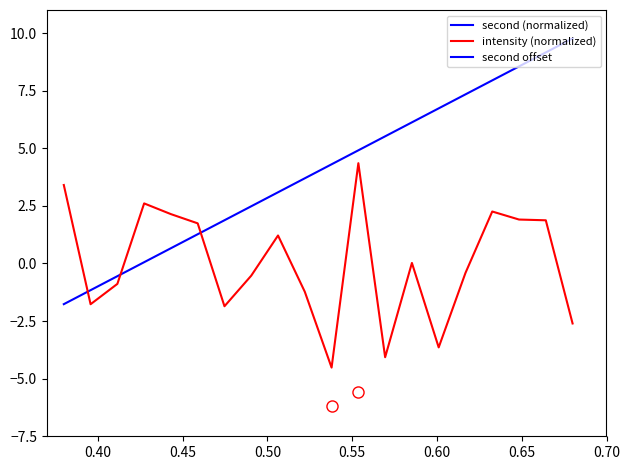

What is the minimum value for second_vals?

-1.8